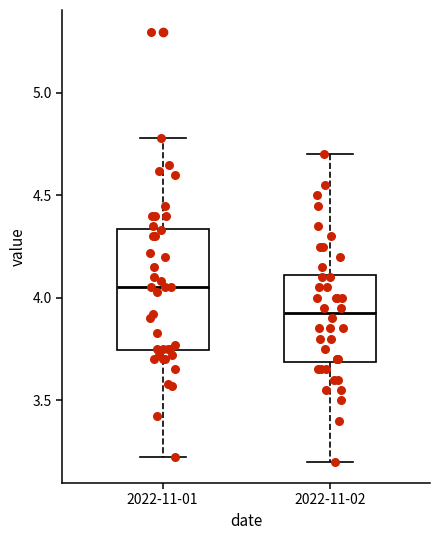

Where is the upper edge of the box for 2022-11-01 on the y-axis? The values are not printed on the chart, so give them approximately, as read against the axis.

4.35